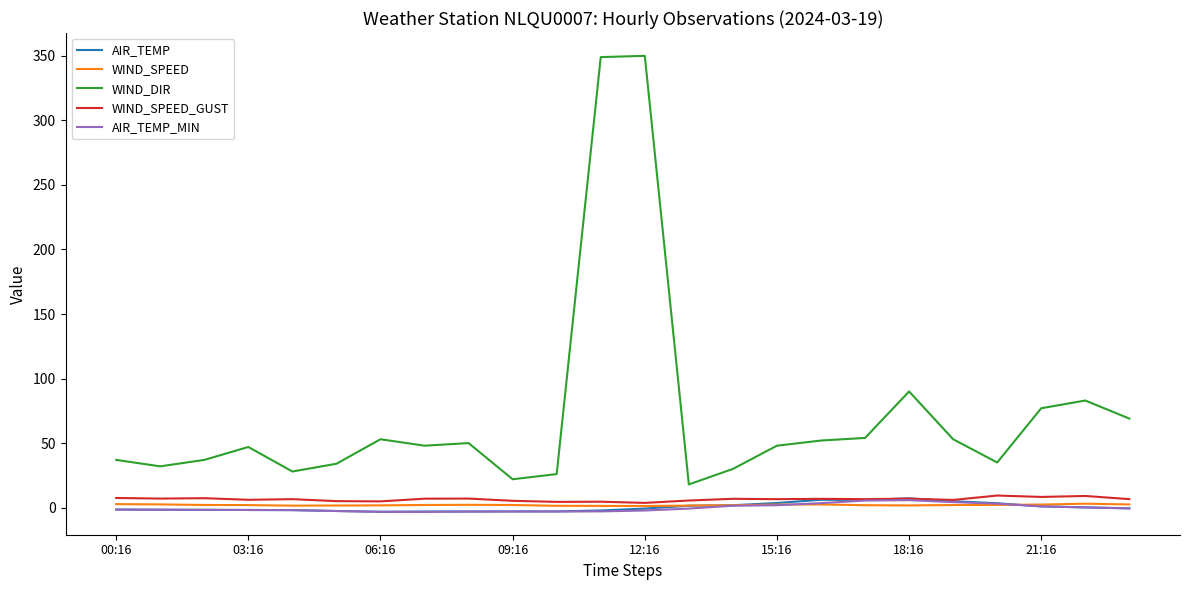

Which series has the largest range (max minus min)?

WIND_DIR